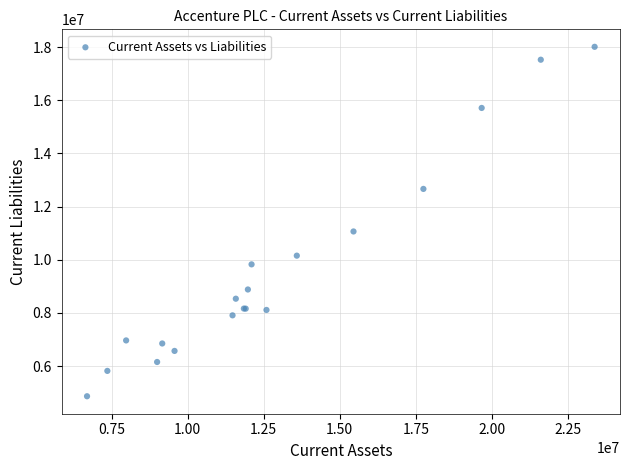

What Y value in the scatter plot is closest to 11435713?

11061896